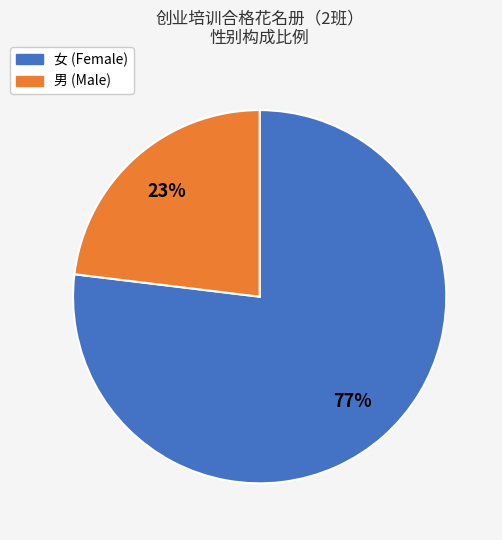

What is the ratio of the value at 男 to the value at 女?

0.3